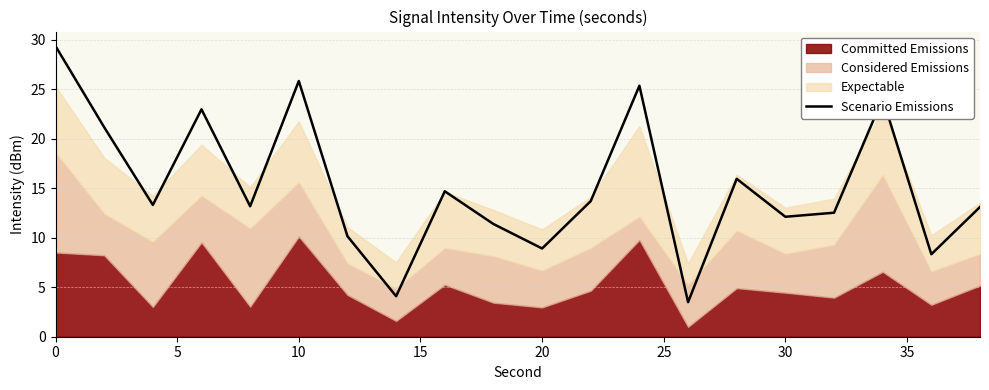

What is the lowest value of the Scenario Emissions series?

3.5